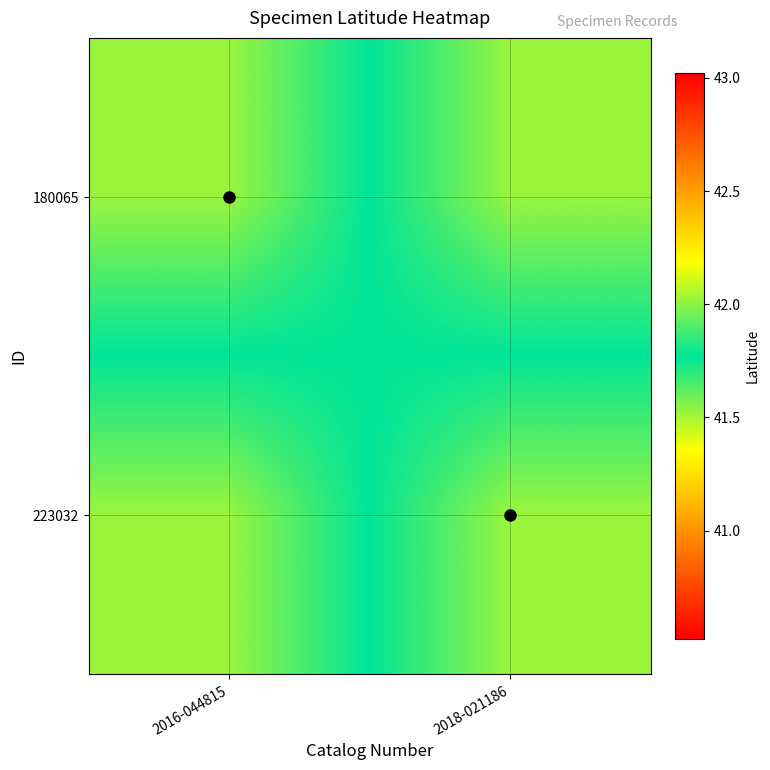

What is the difference between the highest and lowest values at 2018-021186?

0.5